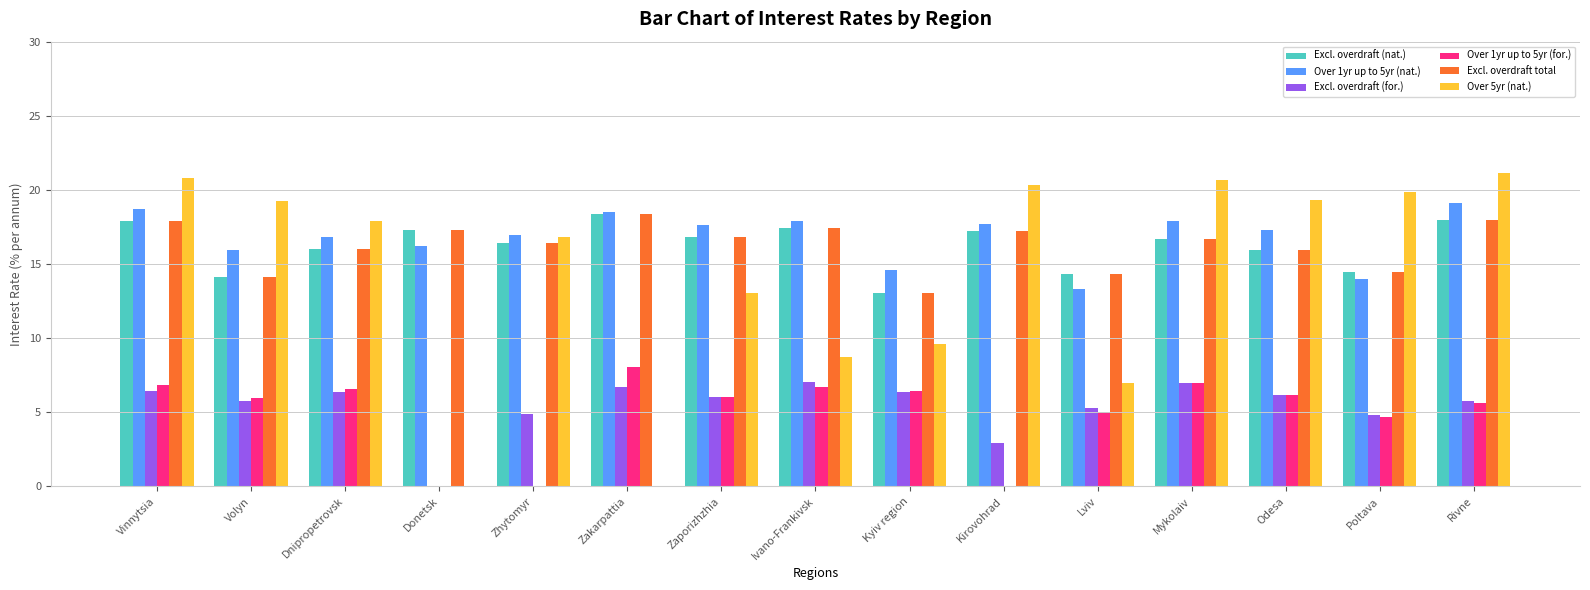

What is the maximum value for Excl. overdraft (for.)?

7.0